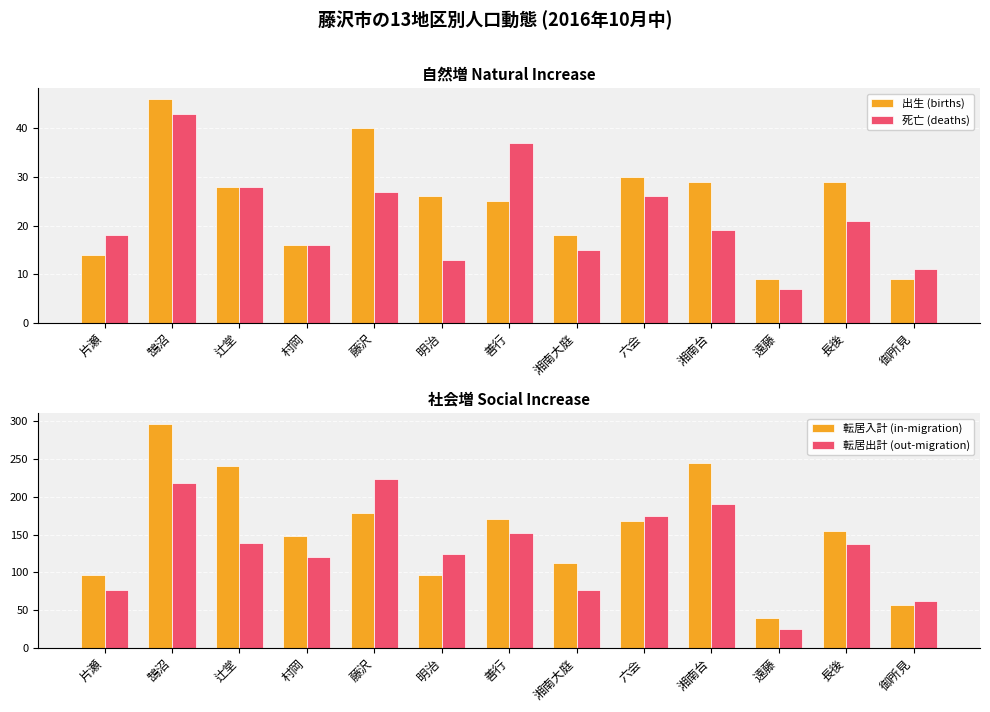

What is the total value across all series at 湘南大庭?

222